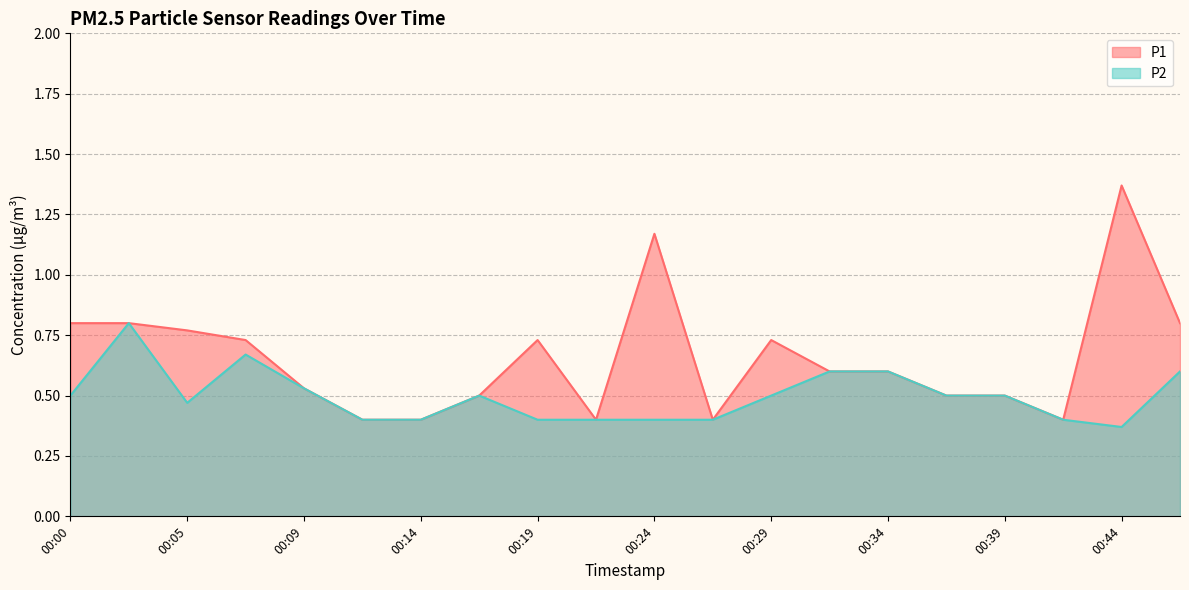

True or false: P2 has a value of 0.1 at 00:17.

False